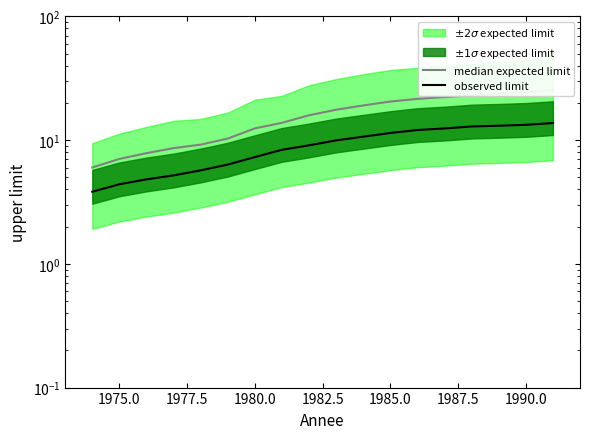

Rank the series by their average value, from lowest to highest.

observed limit, median expected limit